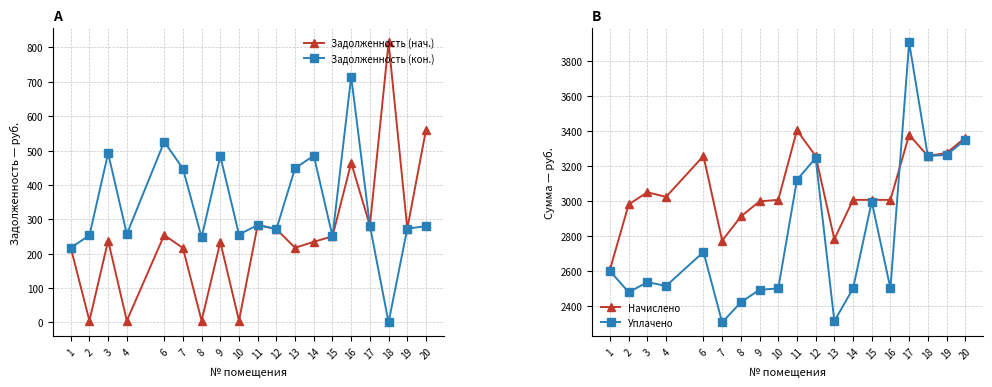

In Уплачено, how many points are higher than both neighbors (excluding endpoints)?

5